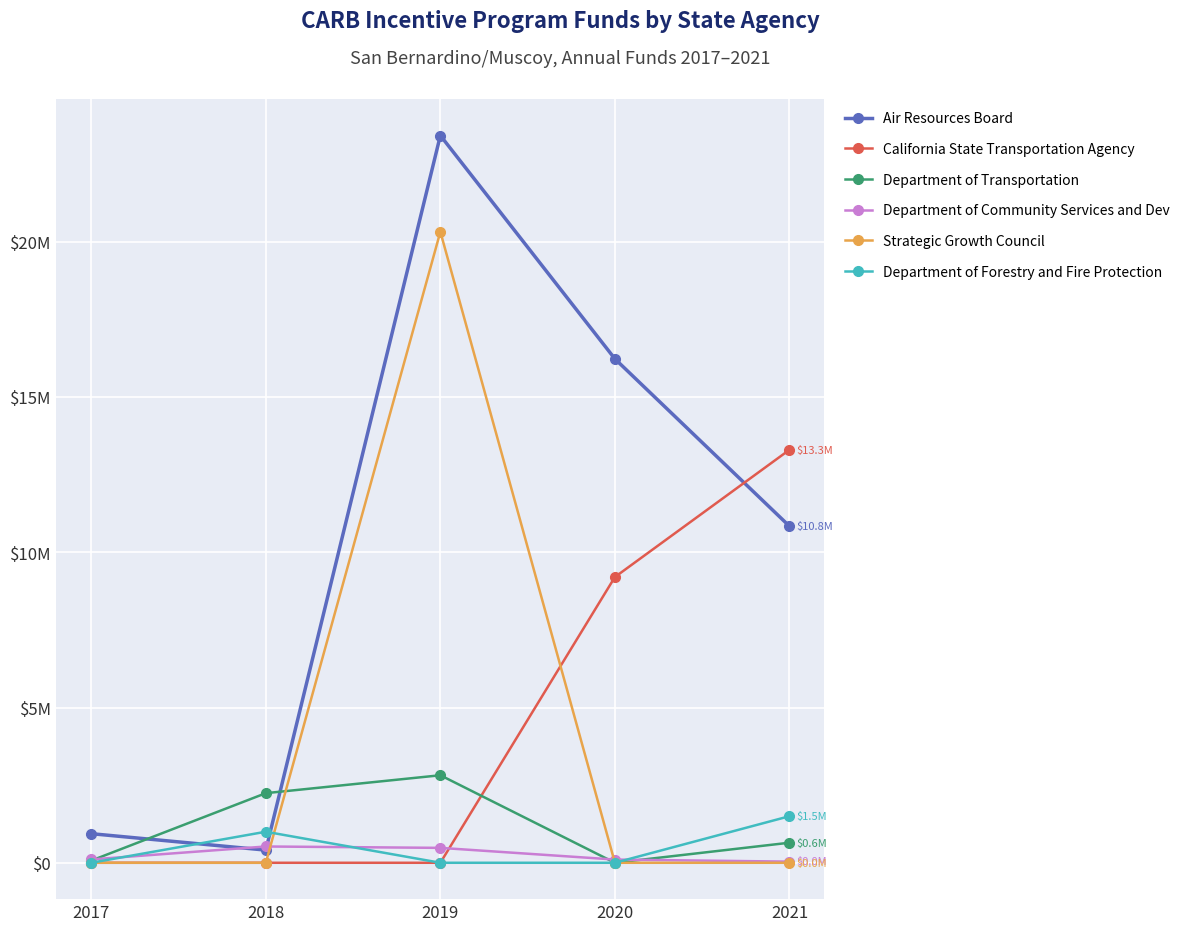

How many interior local valleys does the Department of Transportation series have?

1